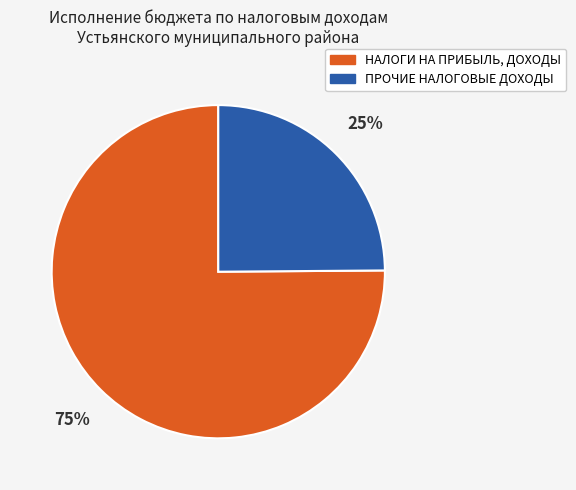

Which category accounts for the majority?

НАЛОГИ НА ПРИБЫЛЬ, ДОХОДЫ